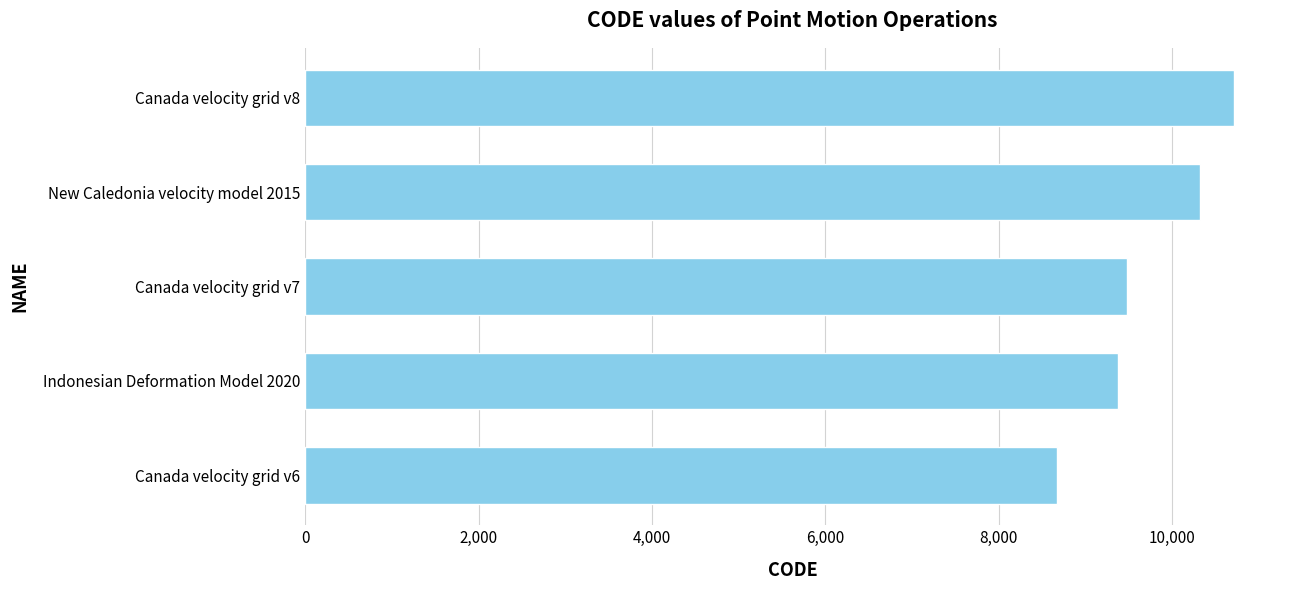

What is the sum of the values at Indonesian Deformation Model 2020 and New Caledonia velocity model 2015?

19698